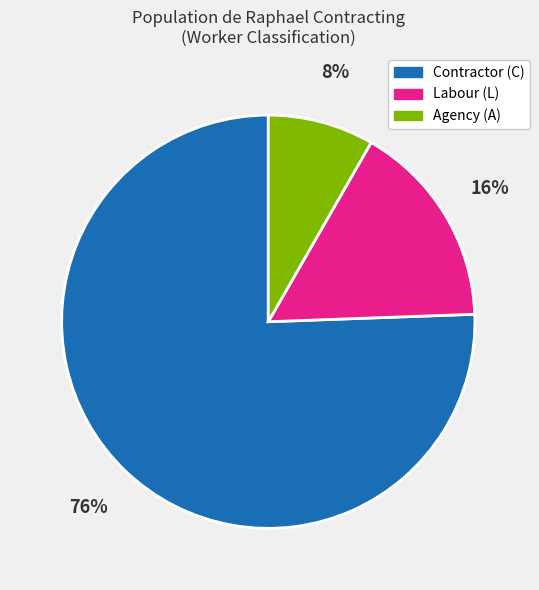

To the nearest percent, what is the combined percentage of Labour (L) and Agency (A)?

24%